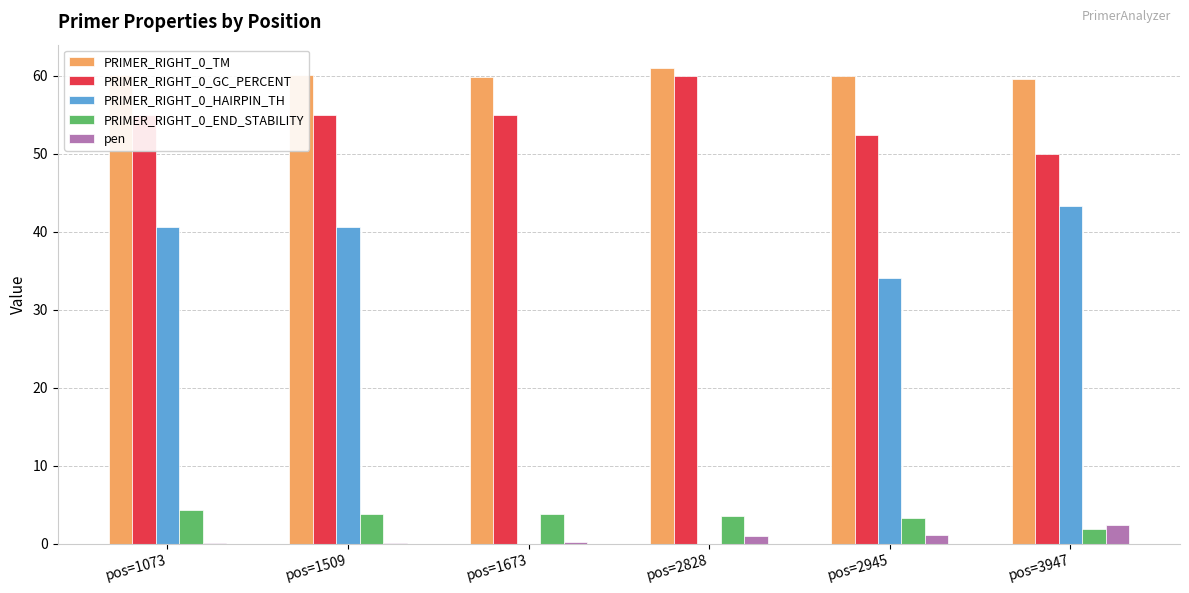

The PRIMER_RIGHT_0_TM series shows 60.0 at pos=1073. True or false?

True